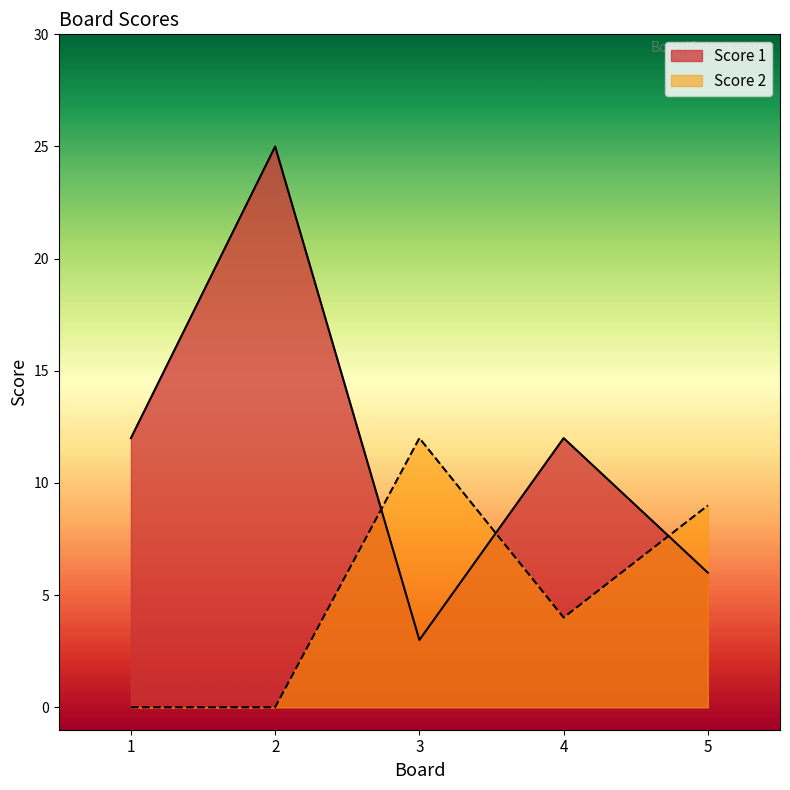

How many Score 1 values are between 6 and 12?

3